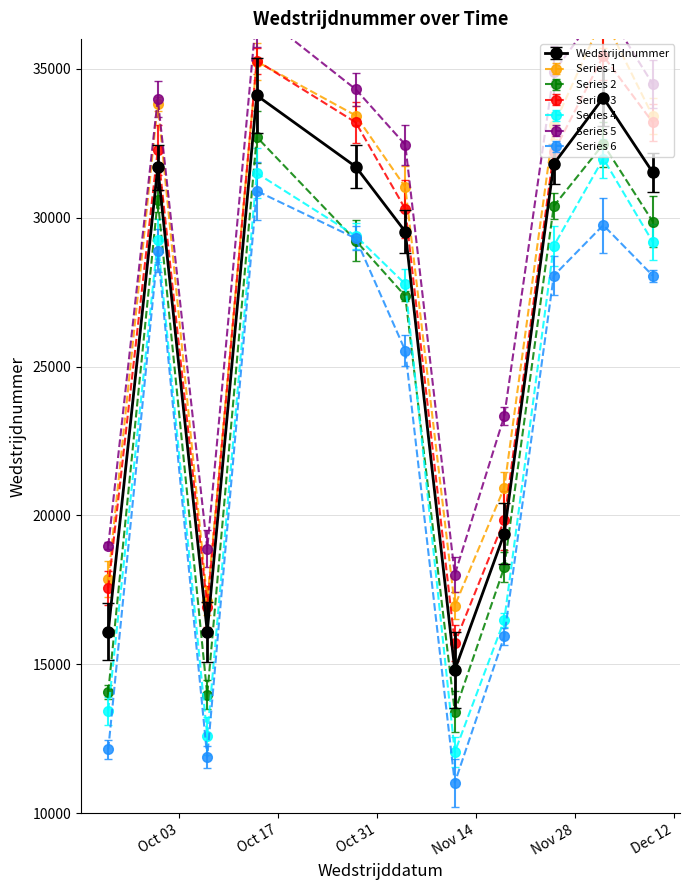

The value at 2017-10-07 is 16092. True or false?

True